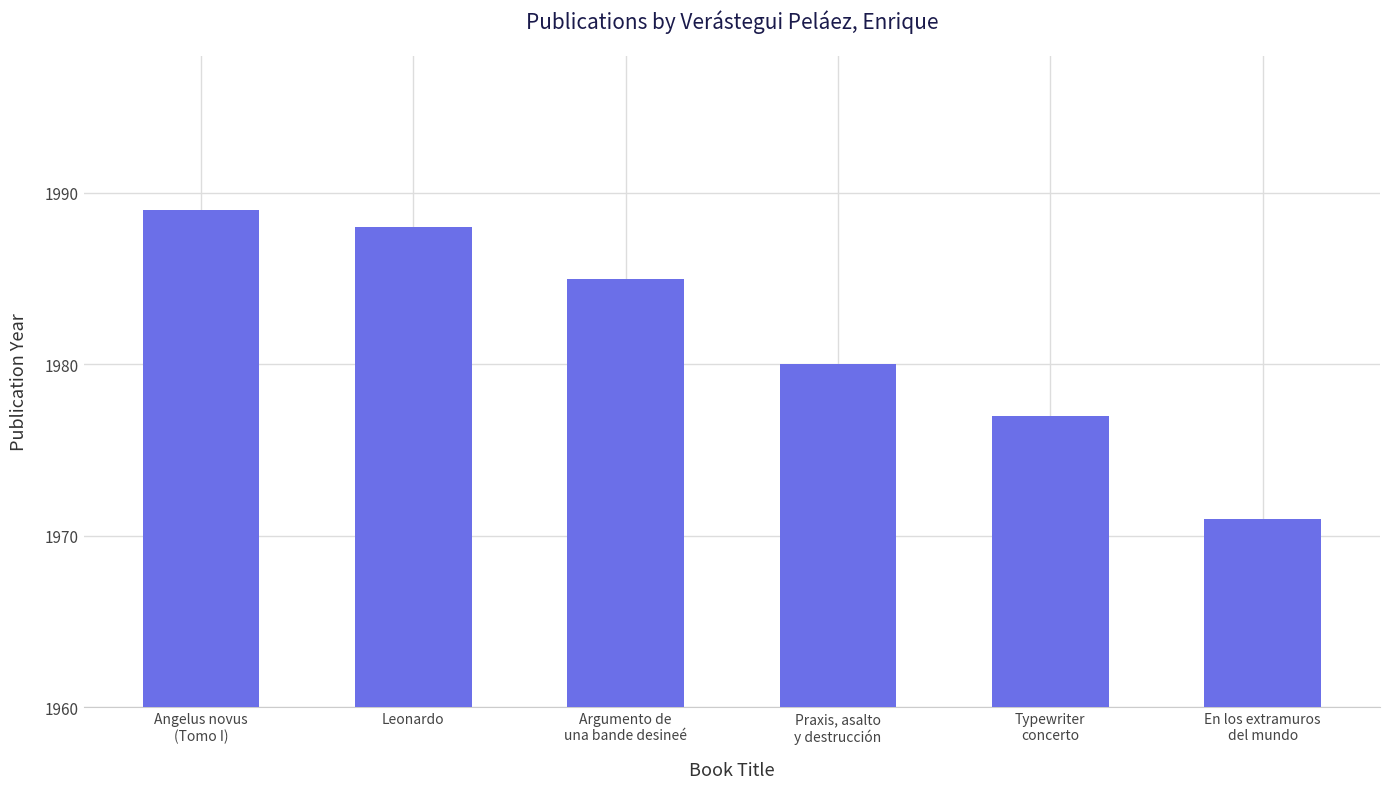

Which category has the lowest value across all series?

En los extramuros
del mundo